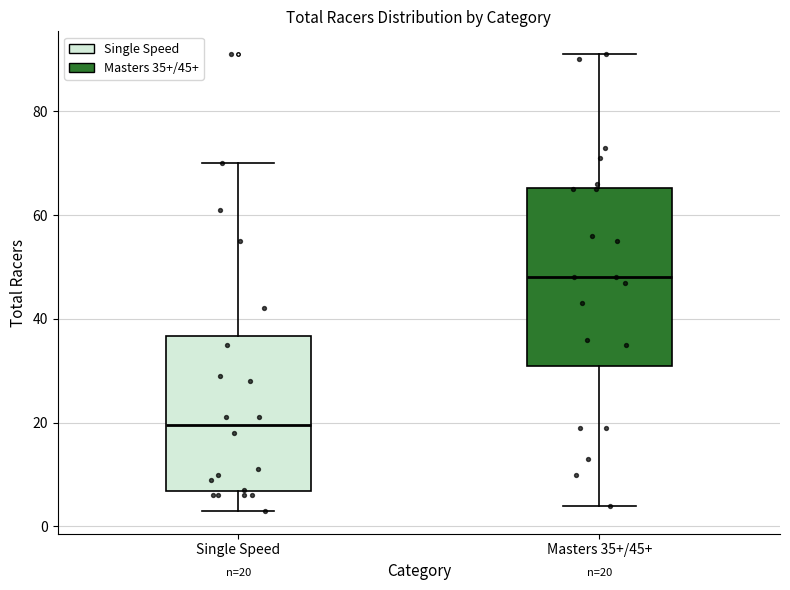

Which box has the highest median line?

Masters 35+/45+